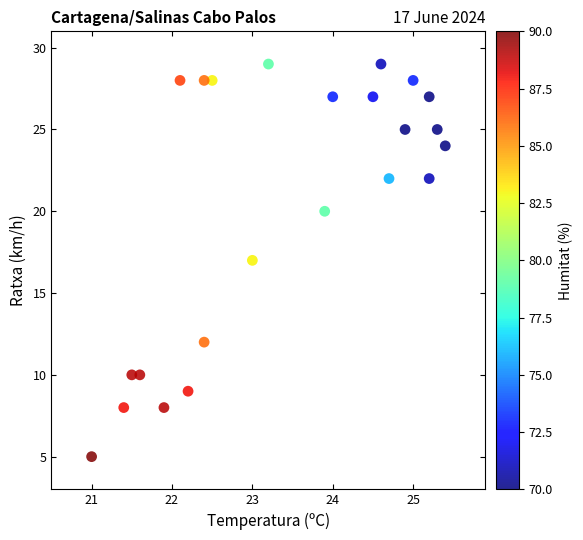

What is the range of Y values (max minus min)?

24